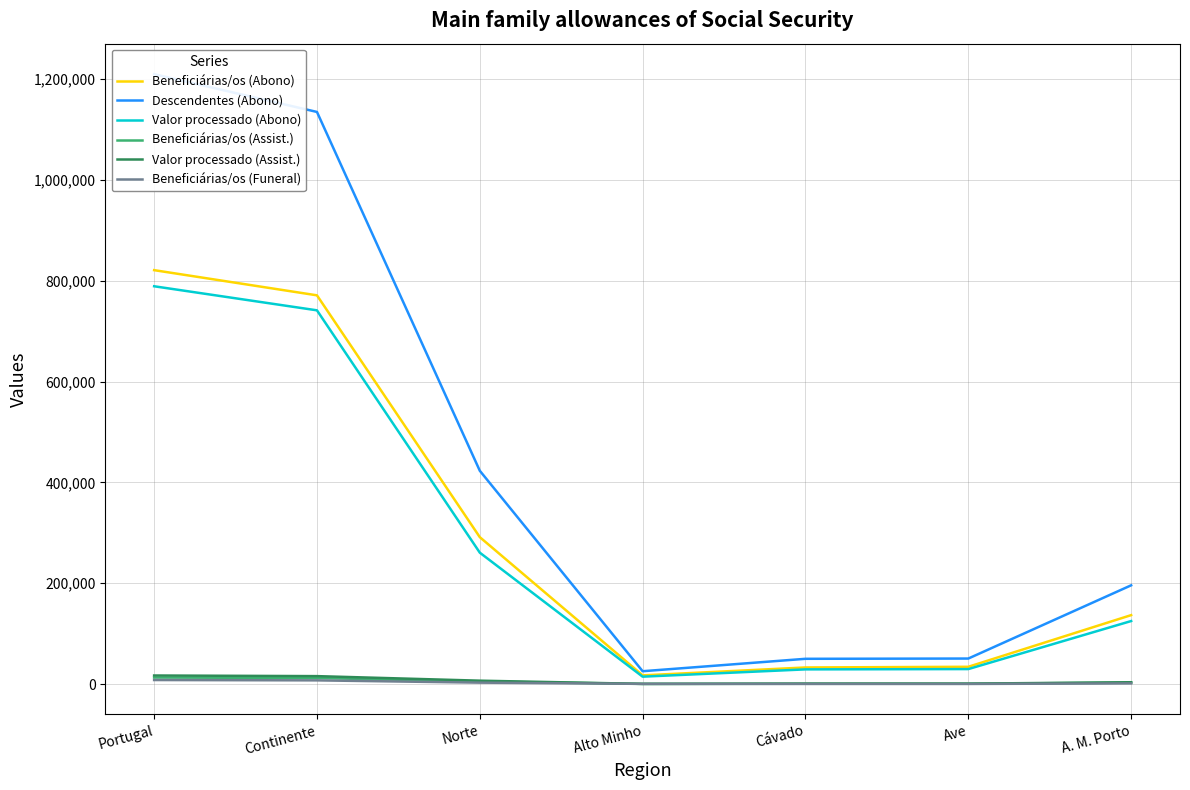

Which series changed the most between Portugal and Ave?

Descendentes (Abono)